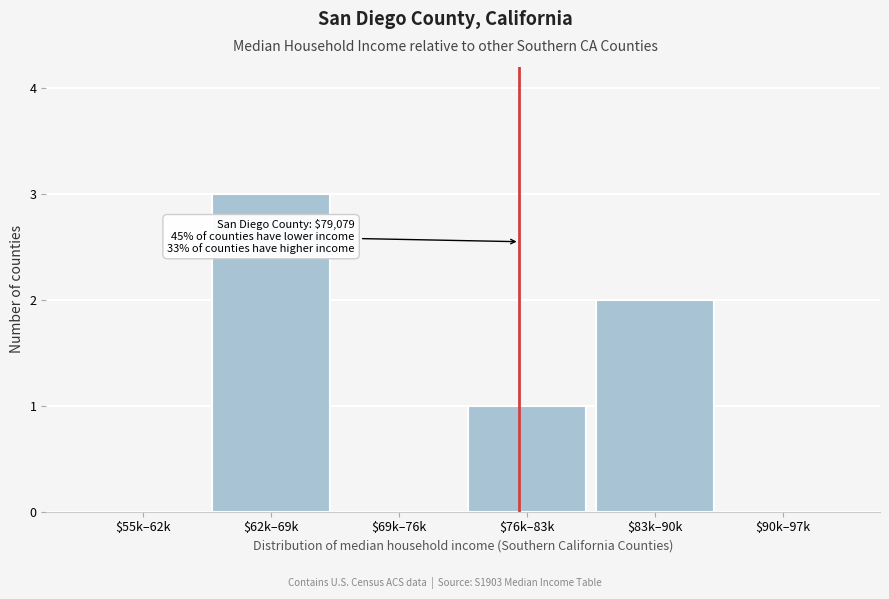

Is it true that the value at $55k–62k is 1?

False